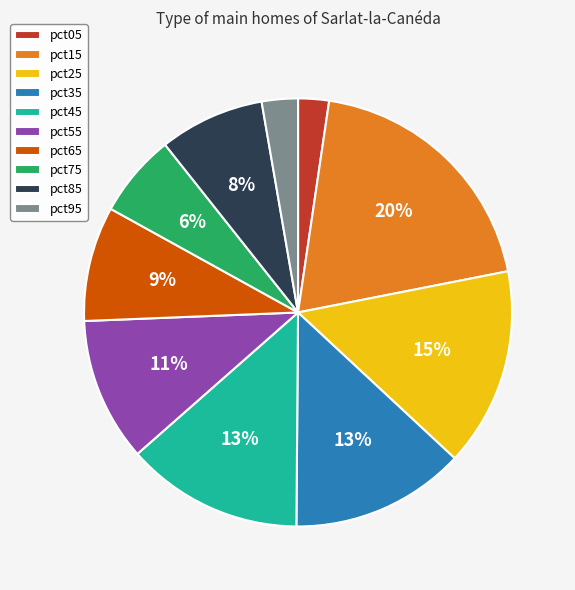

What is the largest slice in the pie chart?

pct15